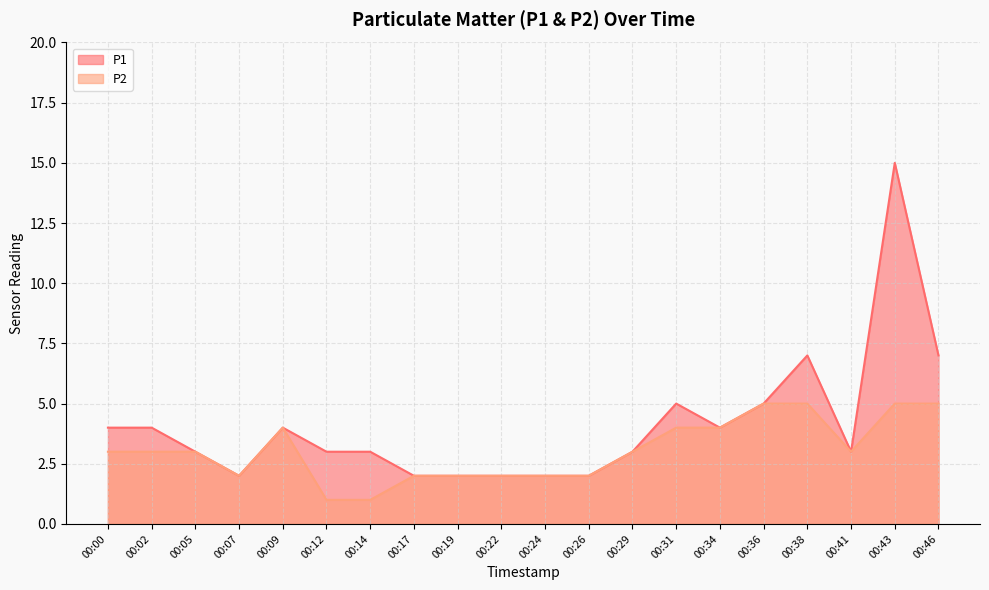

True or false: P1 and P2 cross at least once.

False